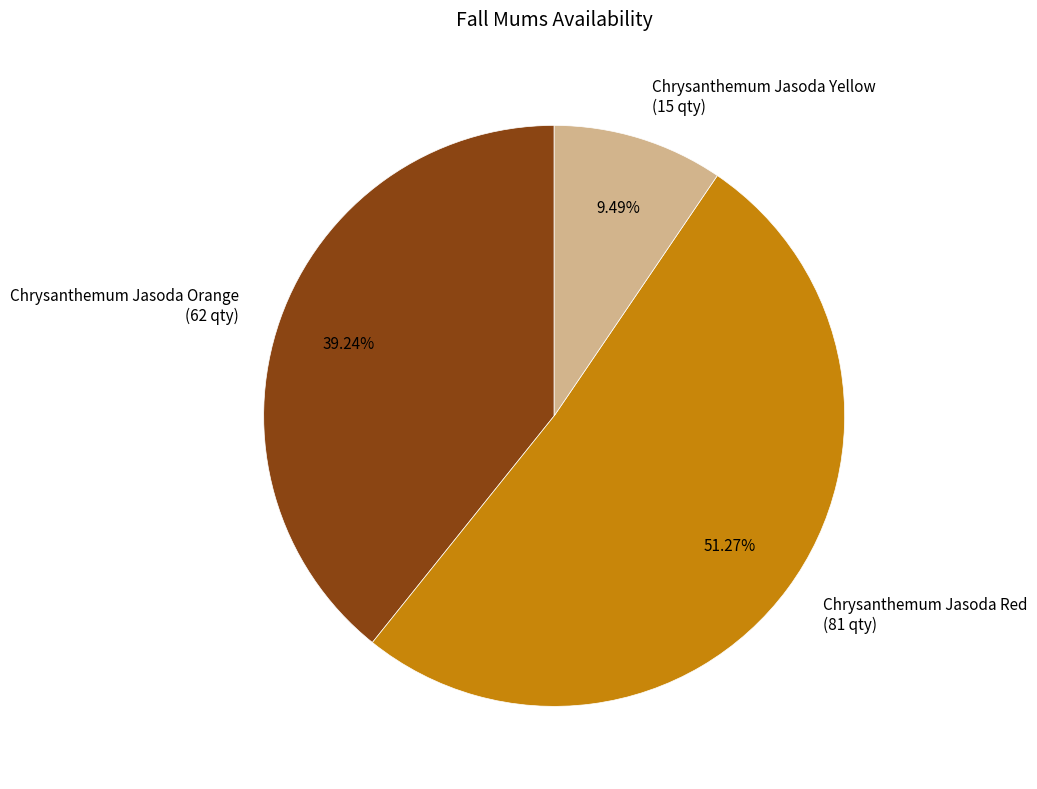

Is the sum of Chrysanthemum Jasoda Red (81 qty) and Chrysanthemum Jasoda Yellow (15 qty) greater than half?

Yes